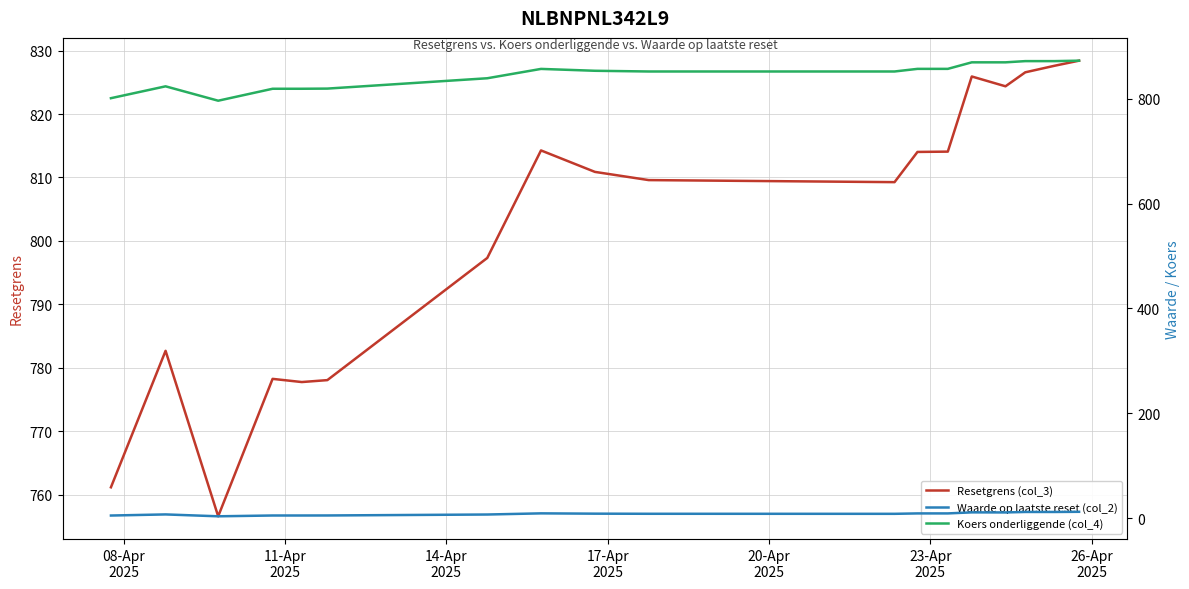

Reading left to right, list all the values displayed in this chart.

Resetgrens (col_3): 761.2	782.7	756.6	778.3	777.8	778.1	797.3	814.3	810.9	809.6	809.3	814.0	814.1	825.9	824.4	826.6	827.6	828.4
Waarde op laatste reset (col_2): 5.0	7.1	3.5	5.1	5.1	5.1	6.9	9.1	8.6	8.3	8.3	9.0	9.0	11.0	10.9	11.8	11.8	12.1
Koers onderliggende (col_4): 801.3	823.9	796.5	819.2	819.2	819.6	839.3	857.1	853.6	852.2	852.2	857.2	857.2	869.7	869.7	872.0	872.0	872.8